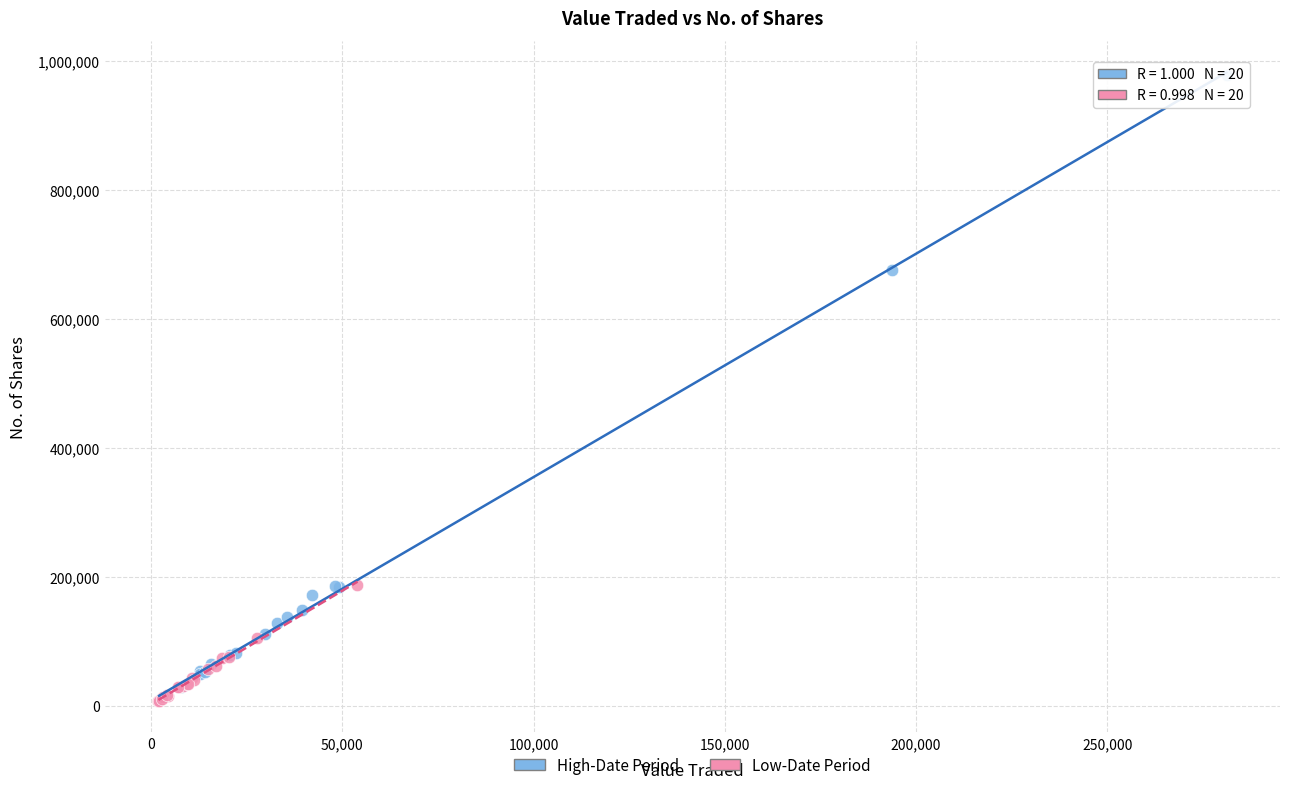

Which series has the widest spread of Y values?

High-Date Period